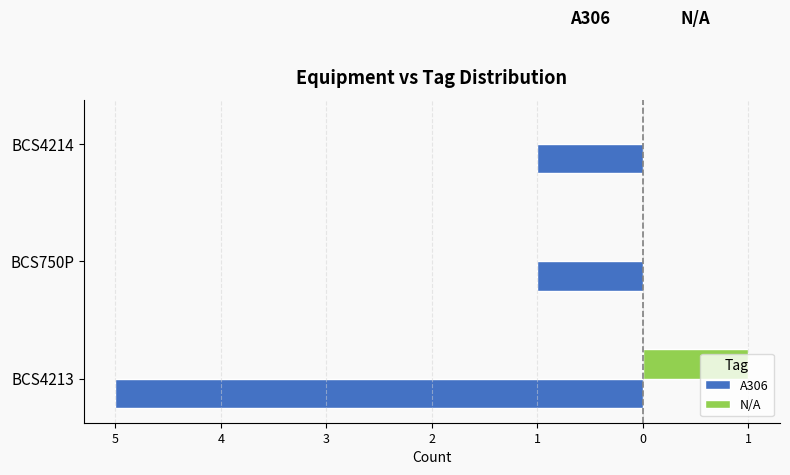

What are all the series names shown in the legend?

A306, N/A